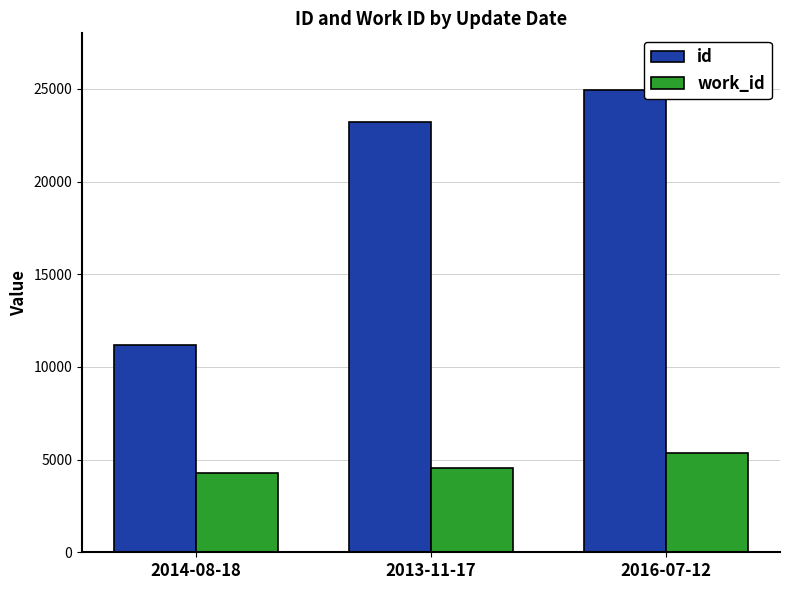

What are all the series names shown in the legend?

id, work_id